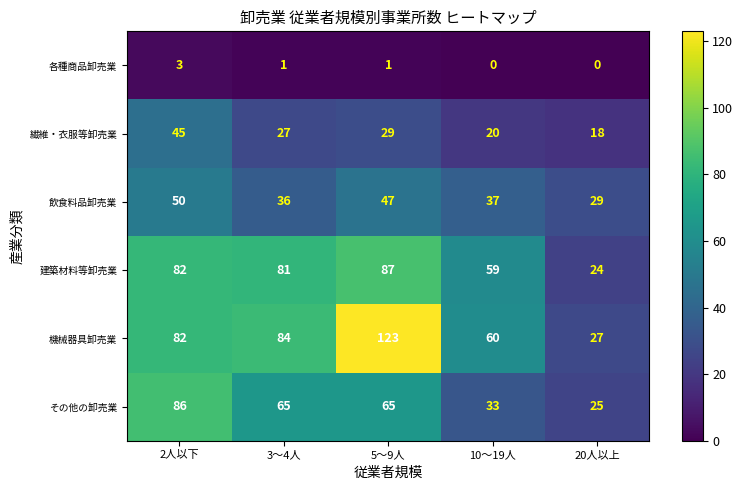

Which category has the highest value across all series?

5～9人